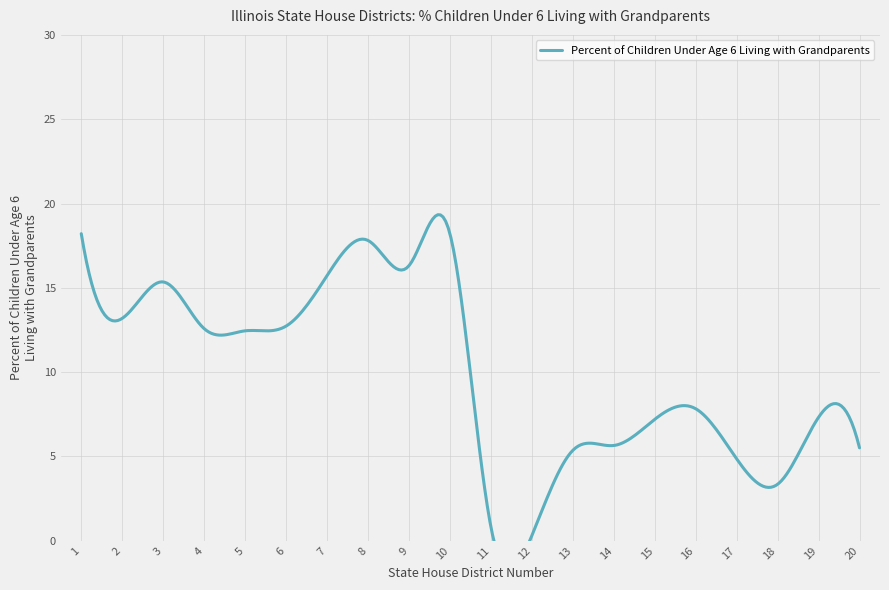

Which has a higher value, 16 or 3?

3